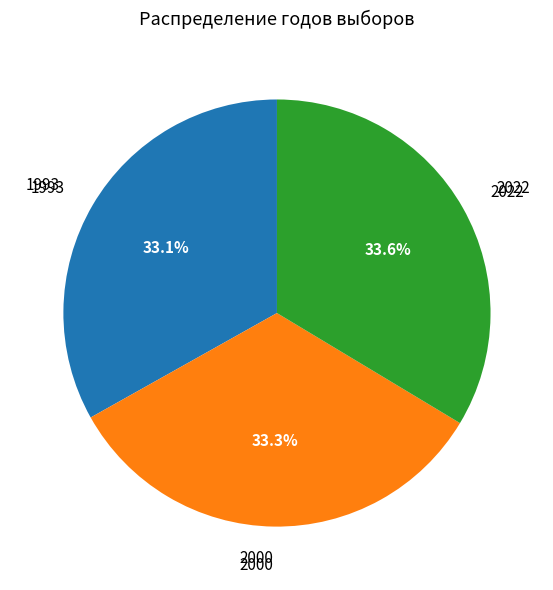

What percentage is the 2000 slice, to the nearest percent?

33%